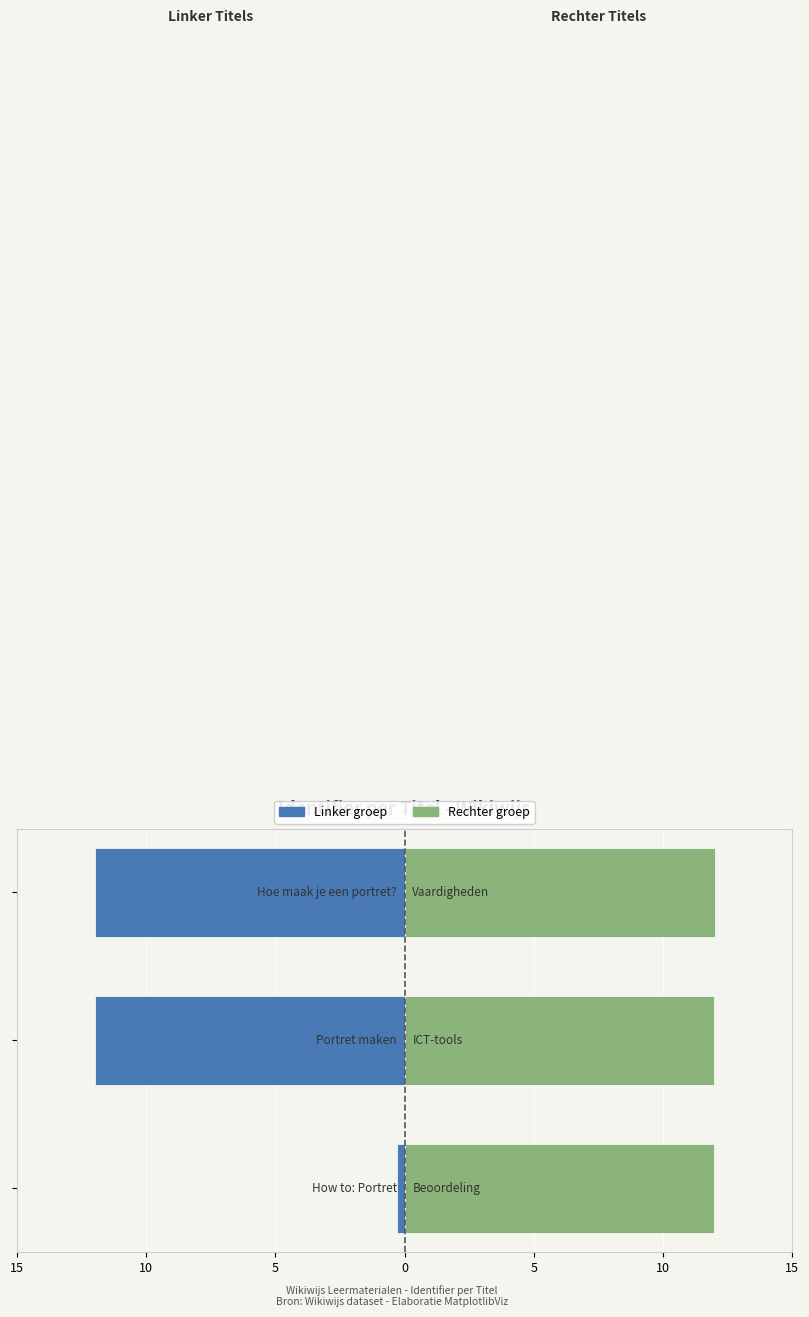

How many data points does each series have?

3